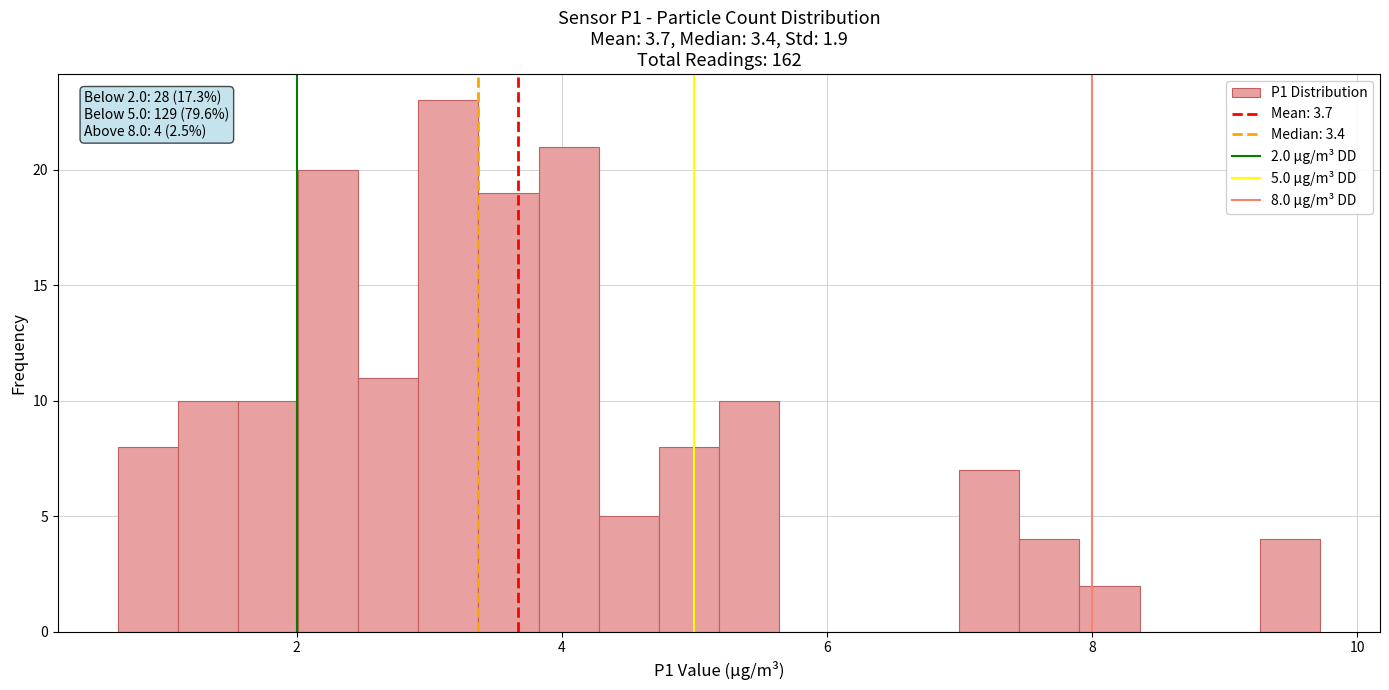

Around what value on the x-axis is the tallest bar? Give the approximate position of its centre, as read against the axis.

3.2